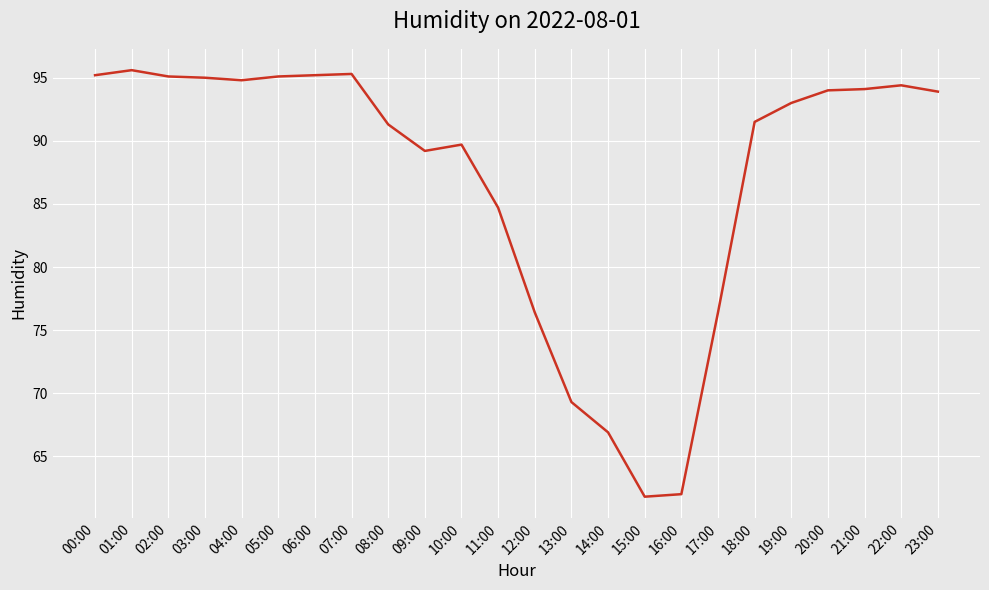

The chart shows a value of 109.3 at 12:00. True or false?

False